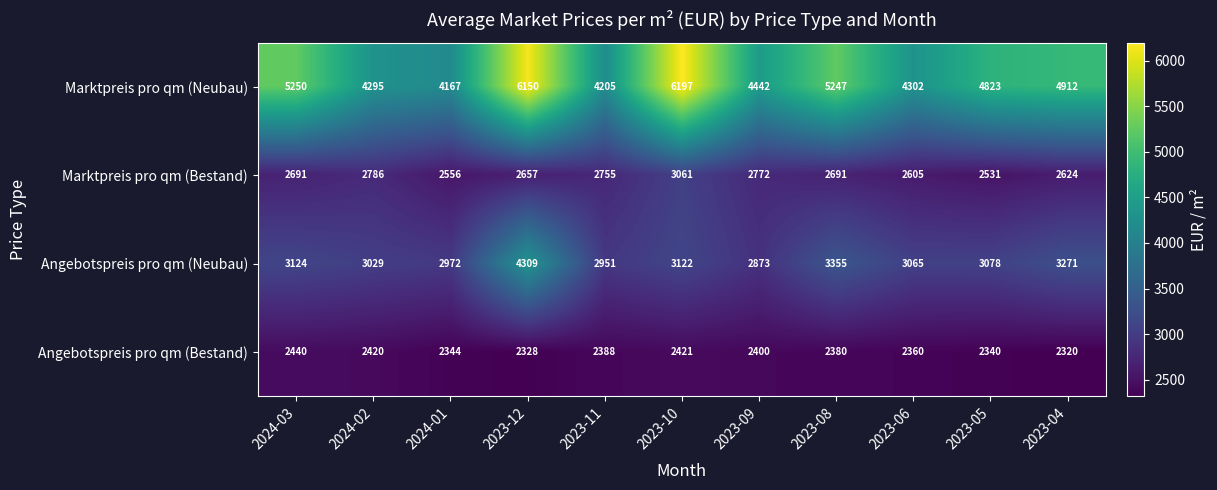

What is the maximum value shown in the chart?

6197